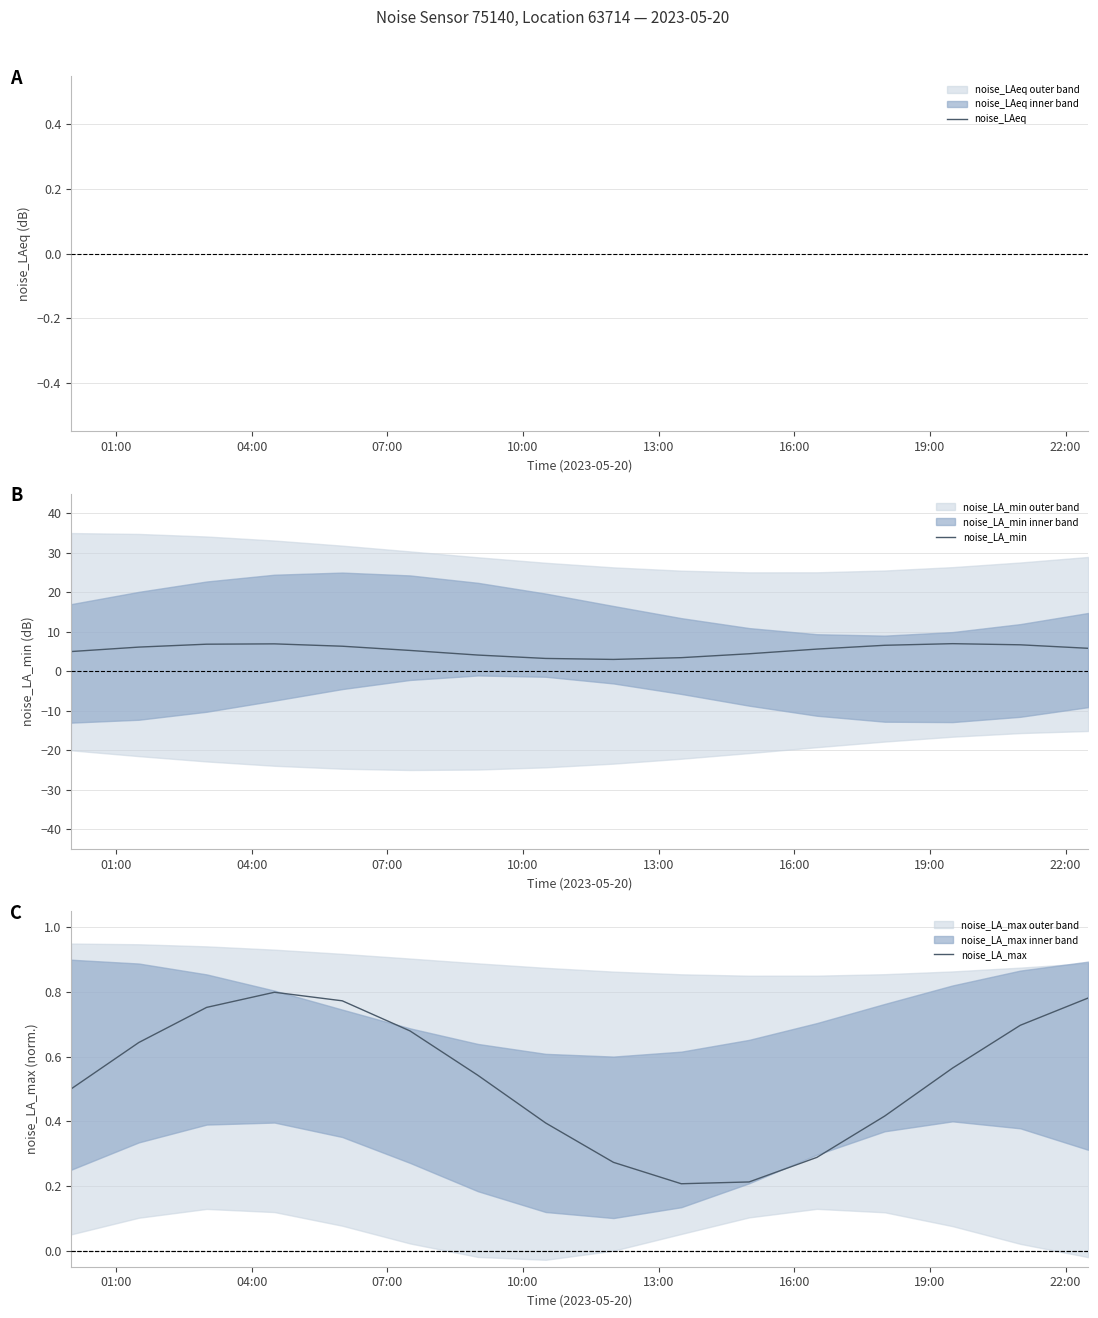

What is the value of the noise_LA_max point at the 15th from the left?

0.7